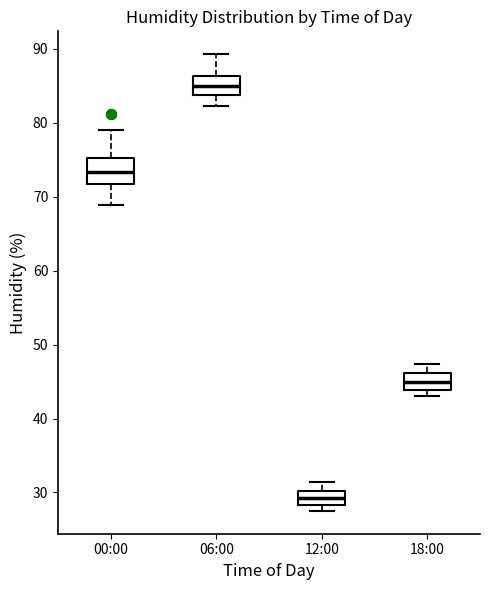

Where is the lower edge of the box for 12:00 on the y-axis? The values are not printed on the chart, so give them approximately, as read against the axis.

28